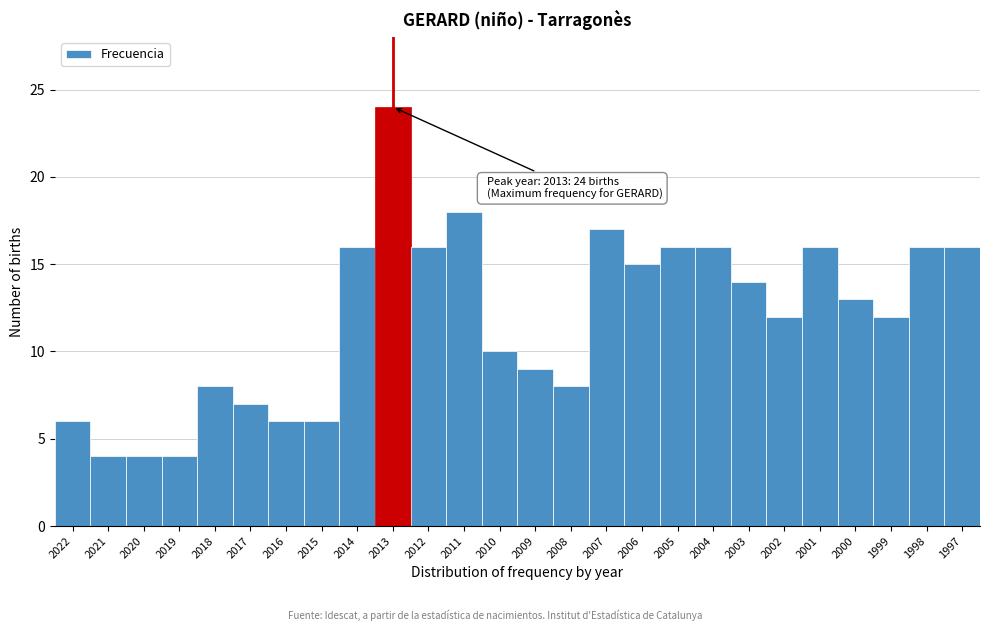

Reading left to right, transcribe all the data shown in this chart.

2022=6	2021=4	2020=4	2019=4	2018=8	2017=7	2016=6	2015=6	2014=16	2013=24	2012=16	2011=18	2010=10	2009=9	2008=8	2007=17	2006=15	2005=16	2004=16	2003=14	2002=12	2001=16	2000=13	1999=12	1998=16	1997=16